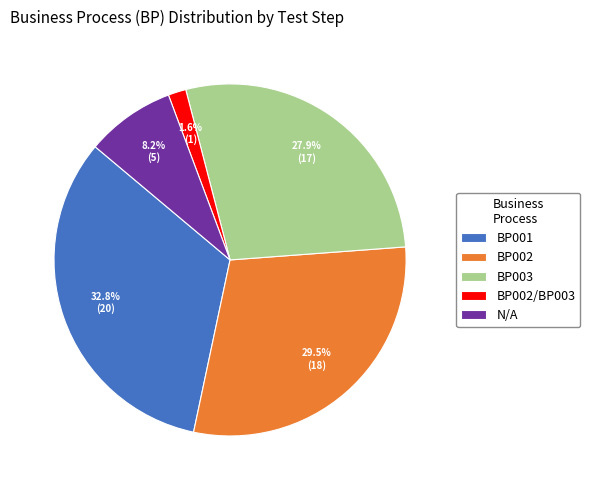

Rank the categories by value from lowest to highest.

BP002/BP003, N/A, BP003, BP002, BP001